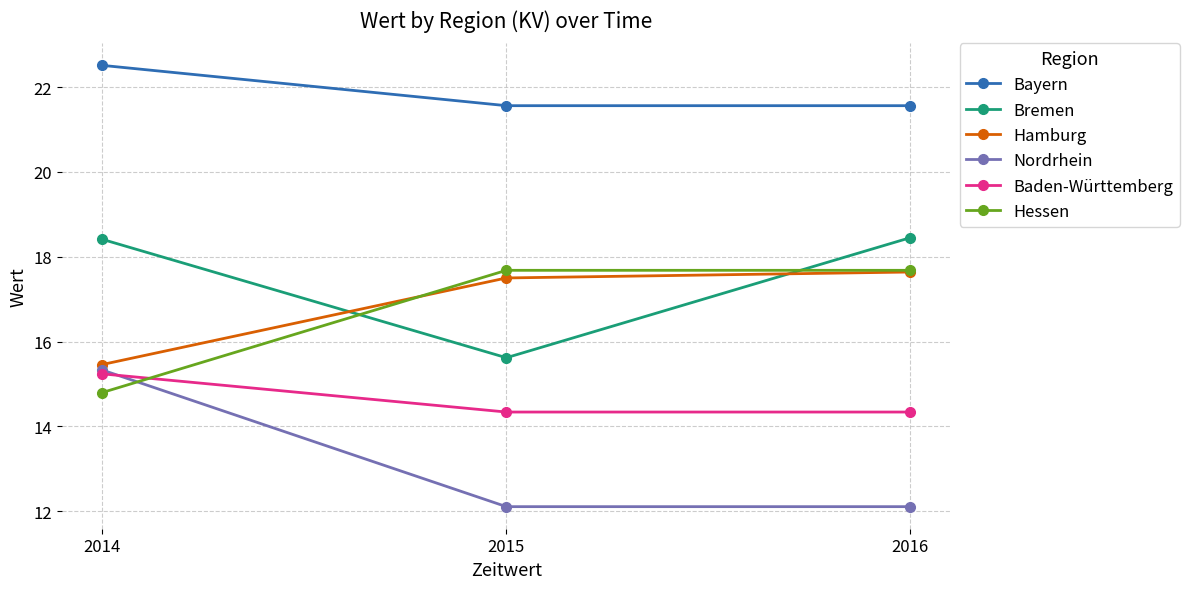

What is the value of the Hessen point at the 2nd from the left?

17.7